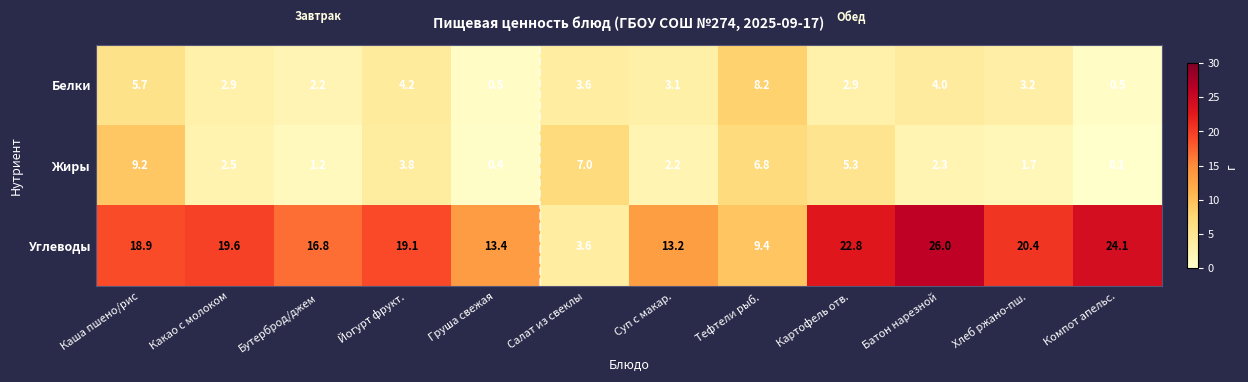

At which label is Белки closest to 4?

Батон нарезной